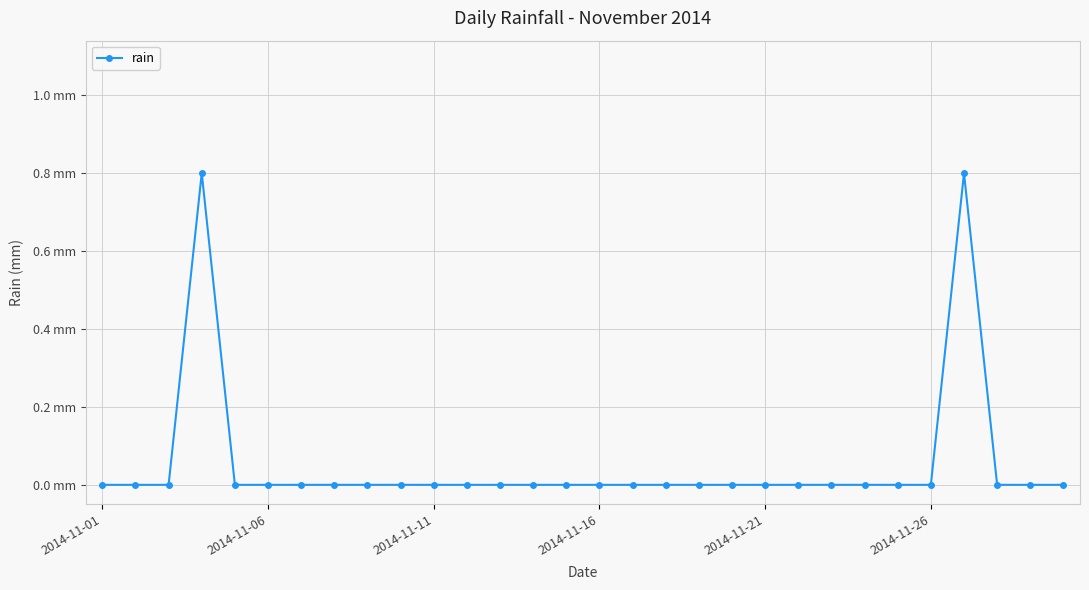

True or false: there are more than 0 points higher than both neighbors.

True